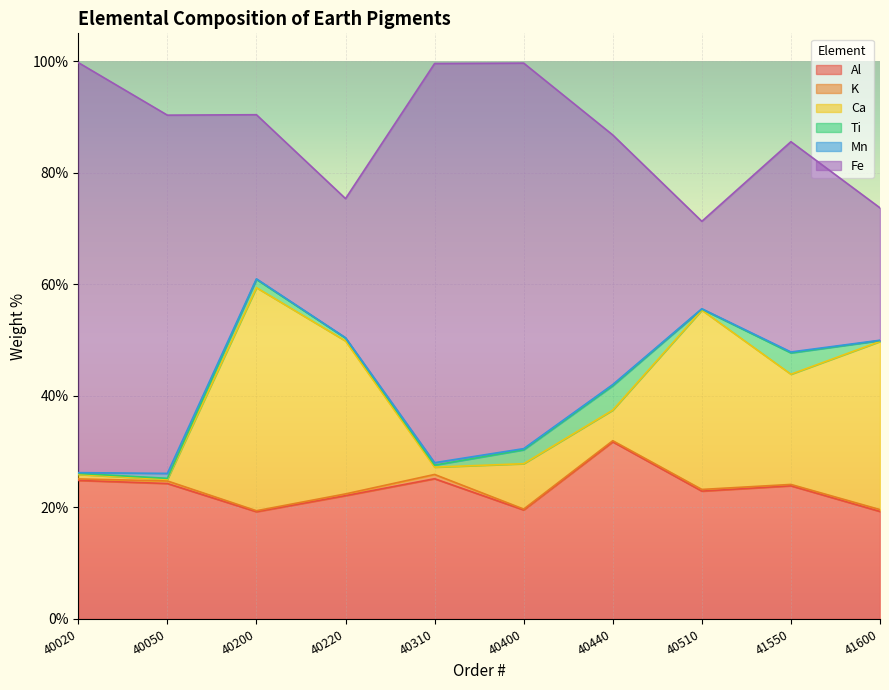

Which category has the highest value across all series?

40020